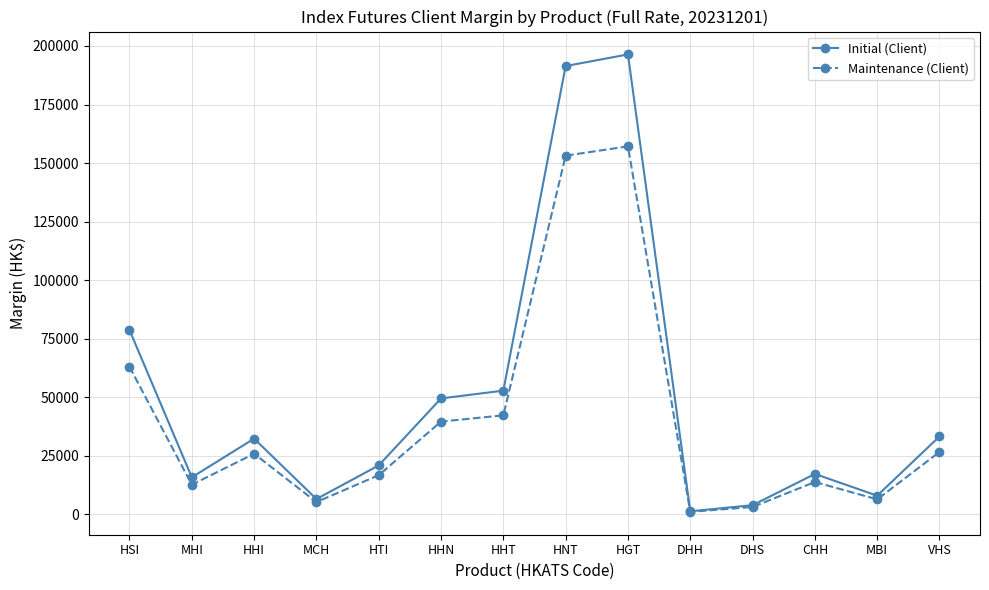

Between HNT and HGT, which series saw the biggest shift?

Initial (Client)